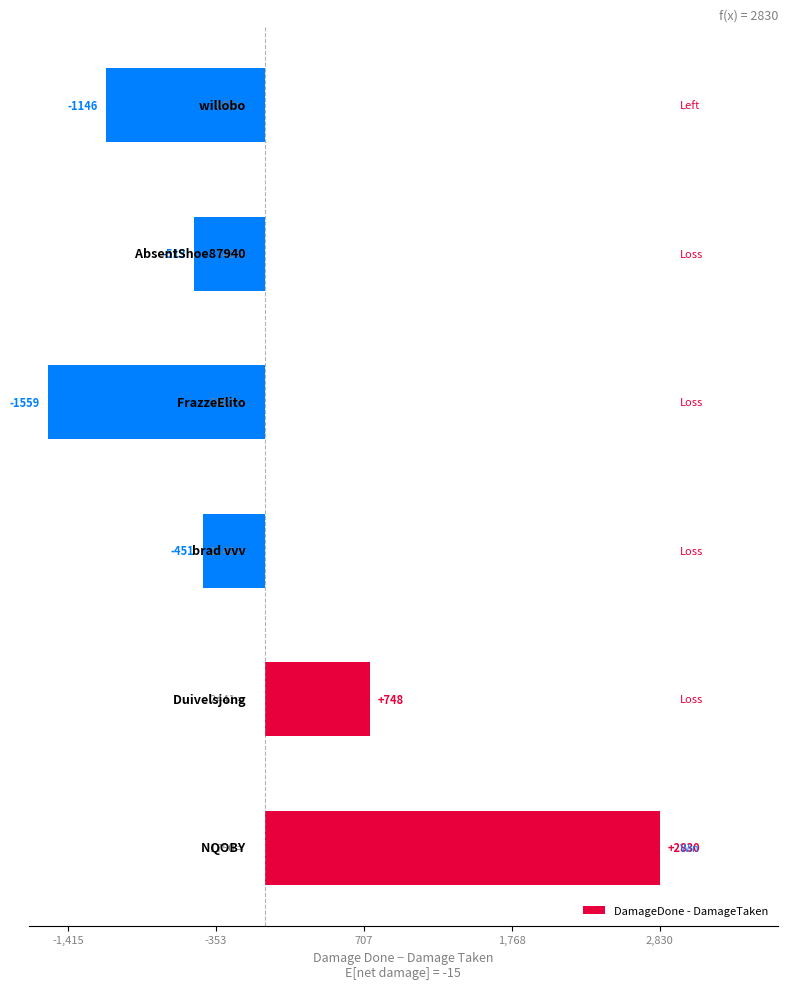

Reading bottom to top, list all the values displayed in this chart.

2830	748	-451	-1559	-513	-1146